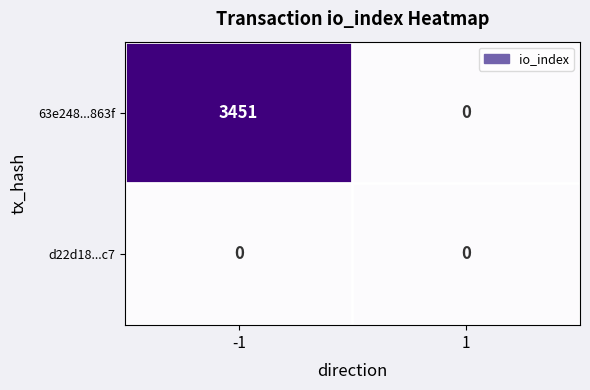

Reading left to right, list all the values displayed in this chart.

63e248...863f: 3451	0
d22d18...c7: 0	0